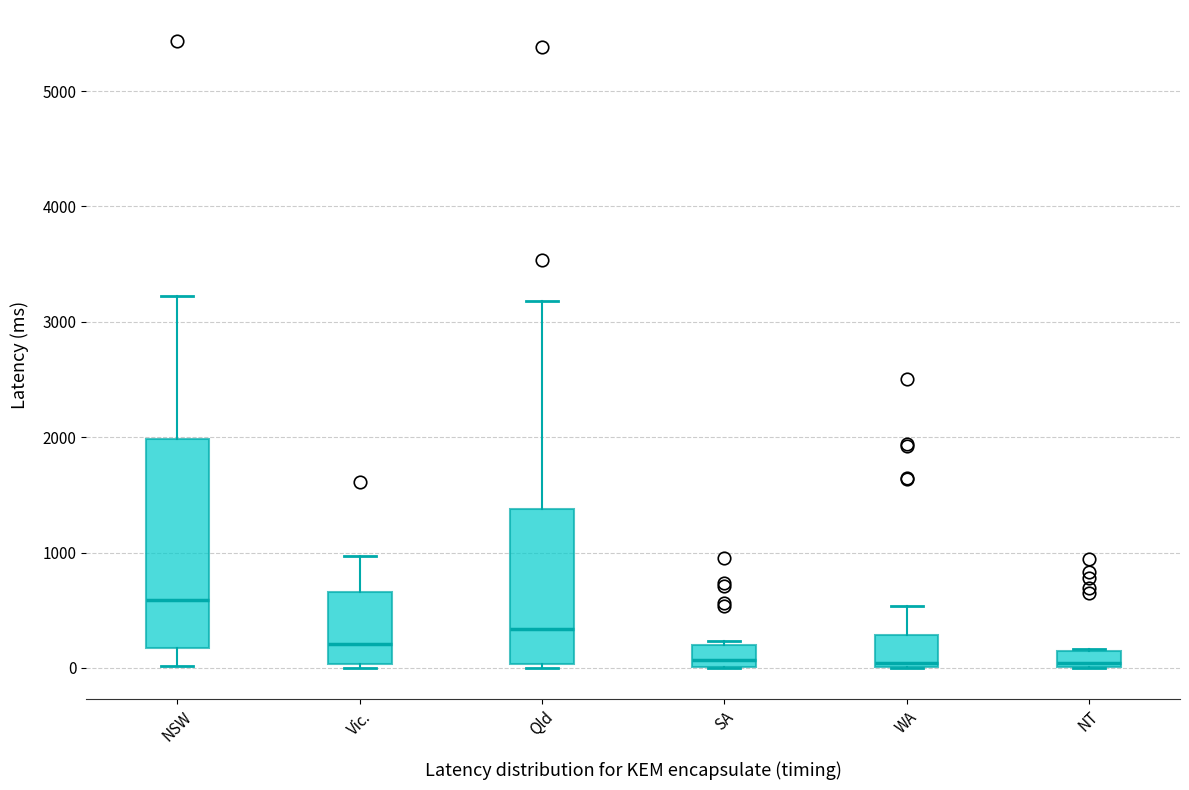

Where does the upper whisker of the box for WA end on the y-axis? The values are not printed on the chart, so give them approximately, as read against the axis.

500